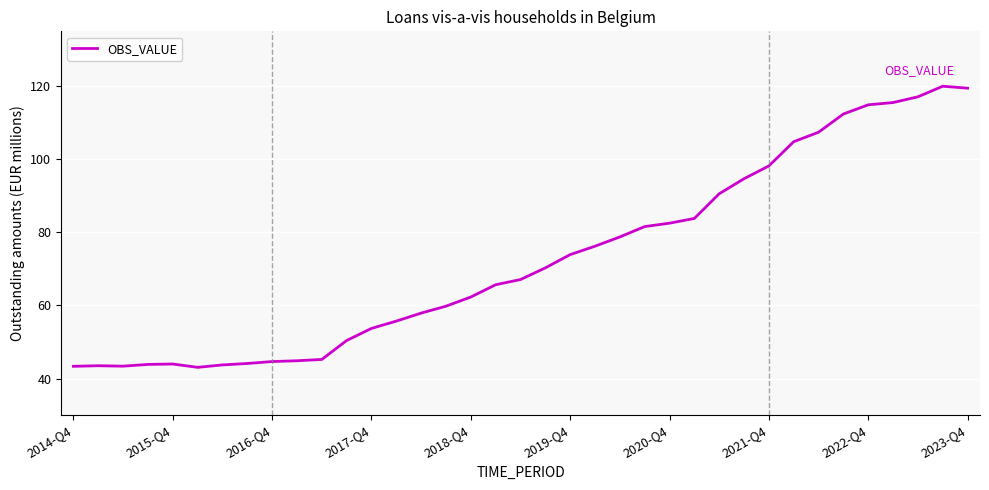

What is the difference between the maximum and minimum values?

76.9